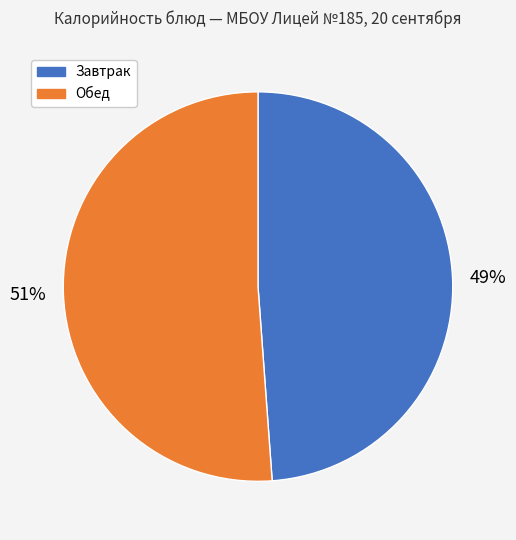

To the nearest percent, what is the average slice percentage?

50%